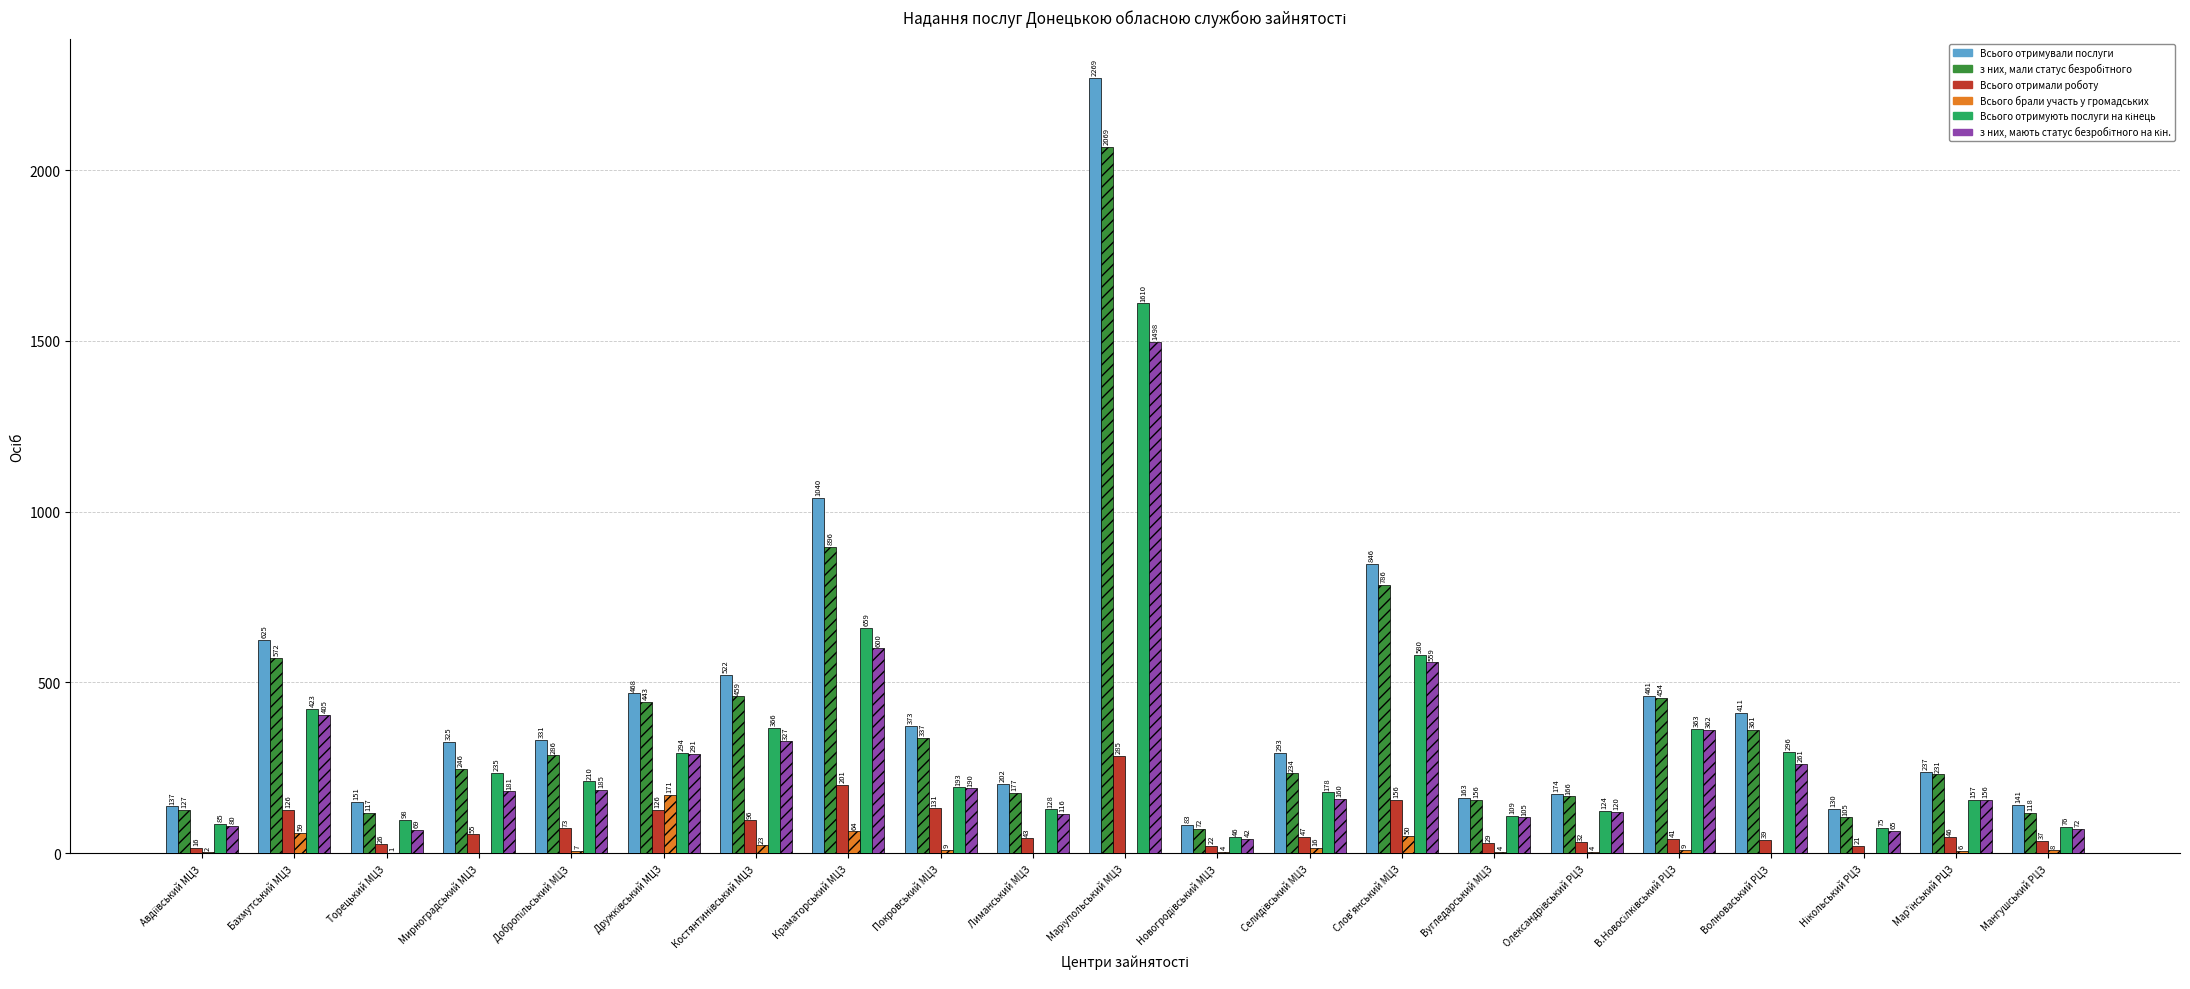

What is the average value of the Всього брали участь у громадських series?

21